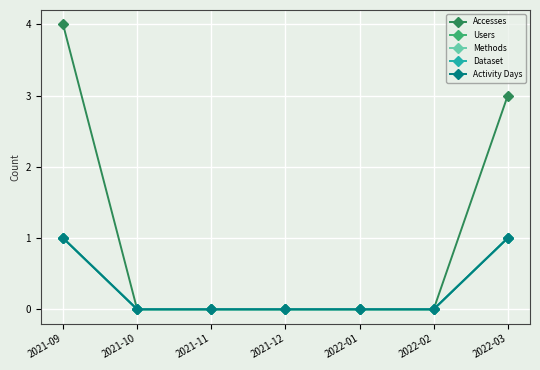

What is the average value of the Accesses series?

1